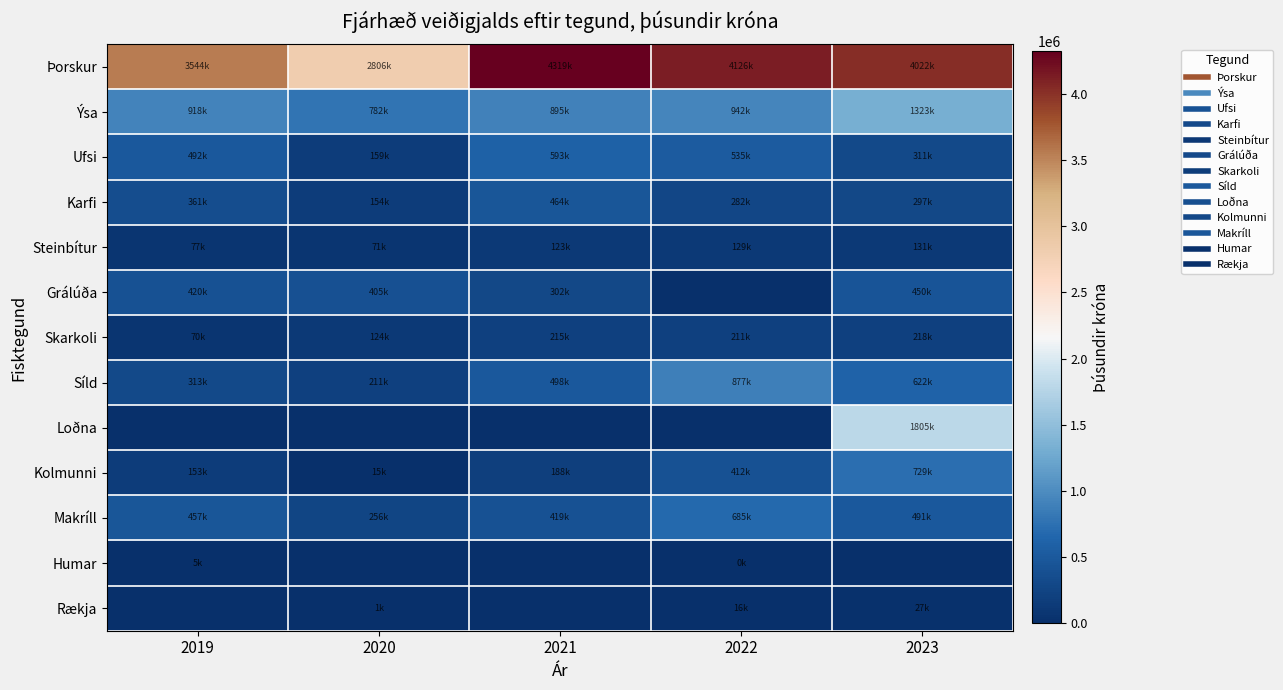

Rank the series by their maximum value, from highest to lowest.

Þorskur, Loðna, Ýsa, Síld, Kolmunni, Makríll, Ufsi, Karfi, Grálúða, Skarkoli, Steinbítur, Rækja, Humar